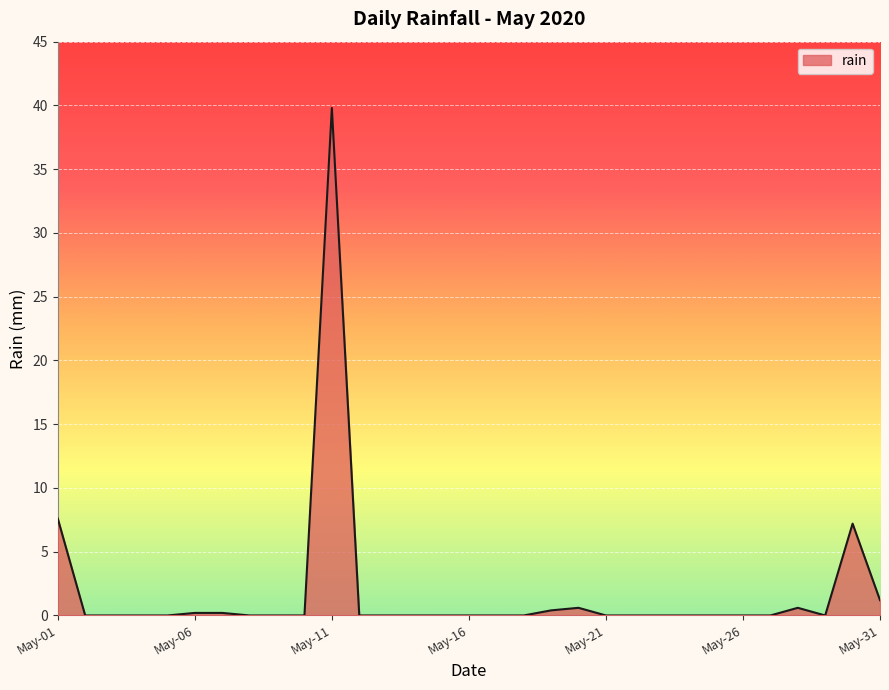

What is the maximum value shown in the chart?

39.8